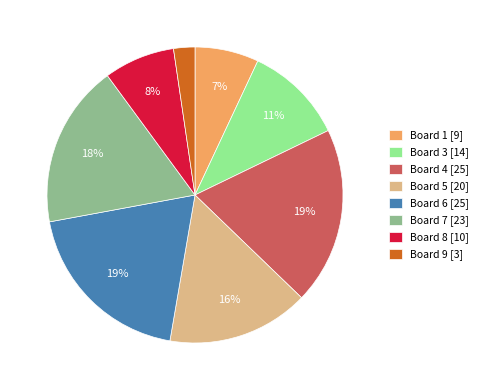

To the nearest percent, what is the average slice percentage?

12%